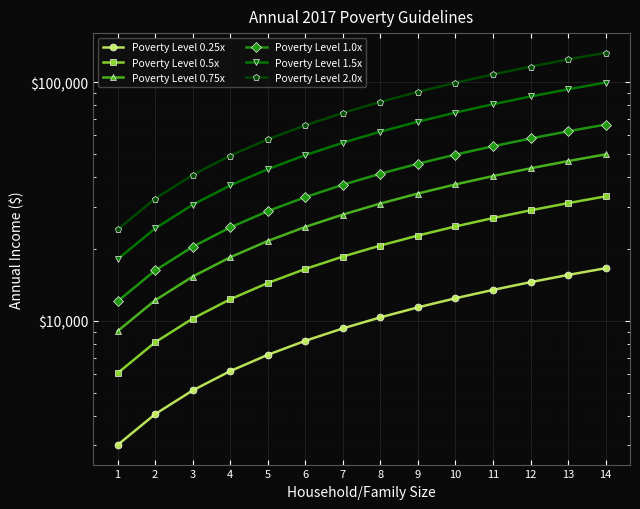

Reading right to left, what are all the values shown in this chart?

Poverty Level 0.25x: 14=16600	13=15555	12=14510	11=13465	10=12420	9=11375	8=10330	7=9285	6=8240	5=7195	4=6150	3=5105	2=4060	1=3015
Poverty Level 0.5x: 14=33200	13=31110	12=29020	11=26930	10=24840	9=22750	8=20660	7=18570	6=16480	5=14390	4=12300	3=10210	2=8120	1=6030
Poverty Level 0.75x: 14=49800	13=46665	12=43530	11=40395	10=37260	9=34125	8=30990	7=27855	6=24720	5=21585	4=18450	3=15315	2=12180	1=9045
Poverty Level 1.0x: 14=66400	13=62220	12=58040	11=53860	10=49680	9=45500	8=41320	7=37140	6=32960	5=28780	4=24600	3=20420	2=16240	1=12060
Poverty Level 1.5x: 14=99600	13=93330	12=87060	11=80790	10=74520	9=68250	8=61980	7=55710	6=49440	5=43170	4=36900	3=30630	2=24360	1=18090
Poverty Level 2.0x: 14=132800	13=124440	12=116080	11=107720	10=99360	9=91000	8=82640	7=74280	6=65920	5=57560	4=49200	3=40840	2=32480	1=24120